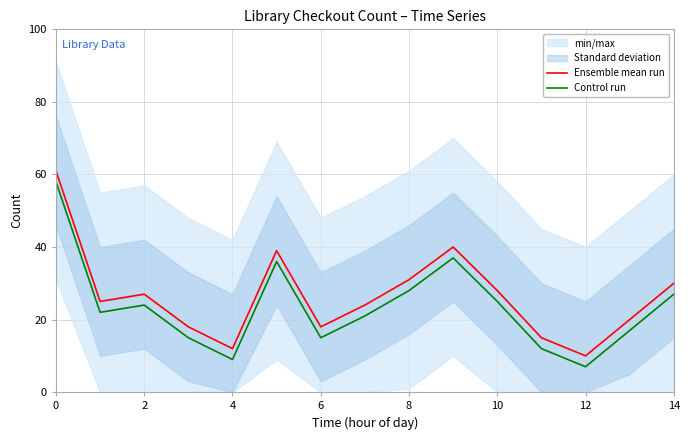

True or false: Control run and Ensemble mean run cross at least once.

False